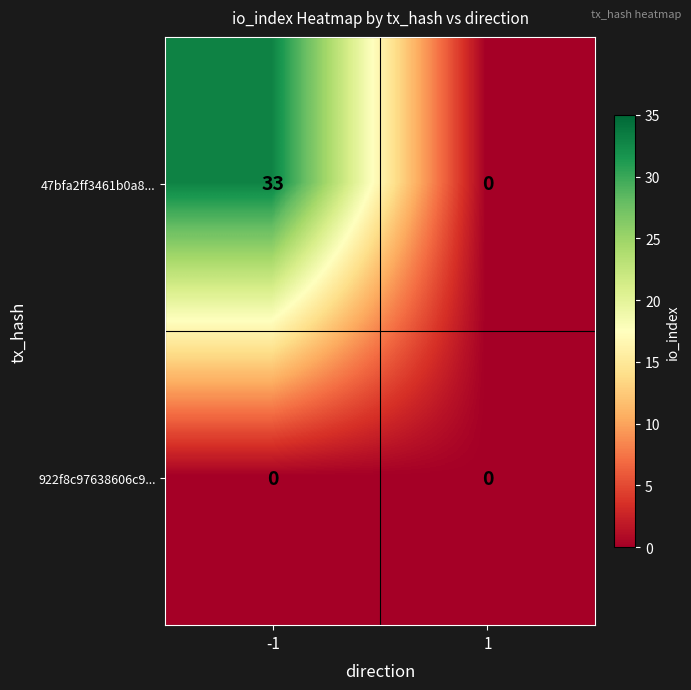

How many categories are shown in the chart?

2